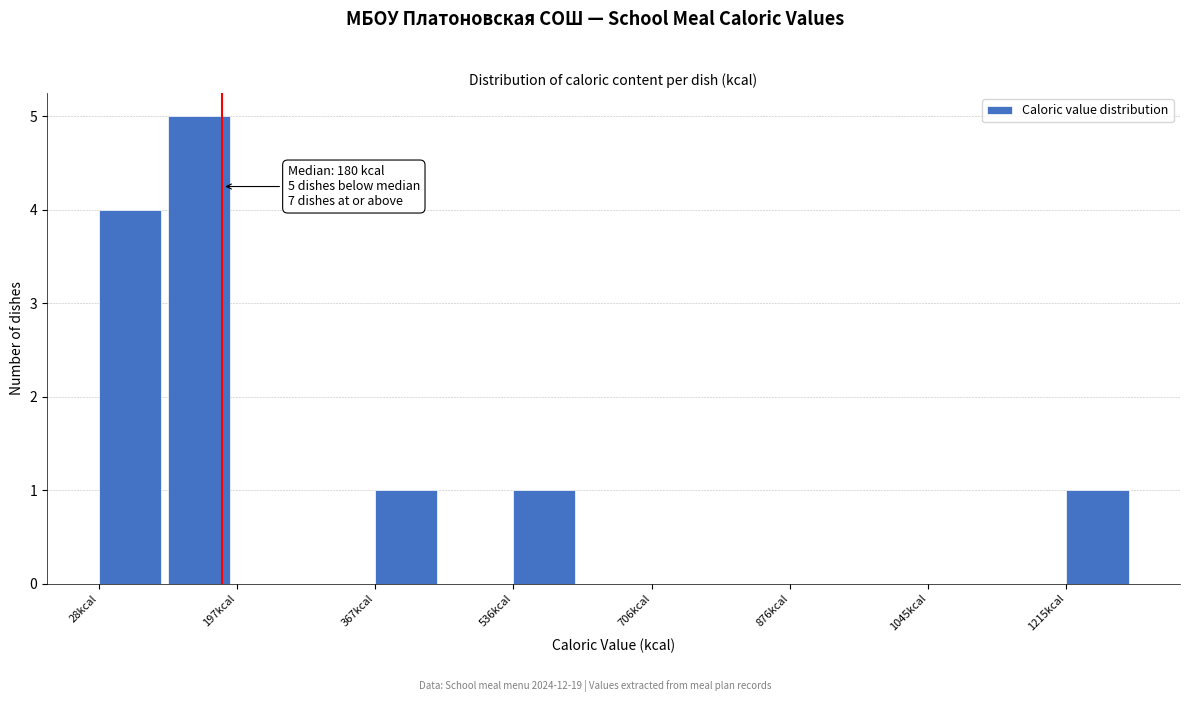

Over which range of the x-axis is the bar tallest?

120 to 200